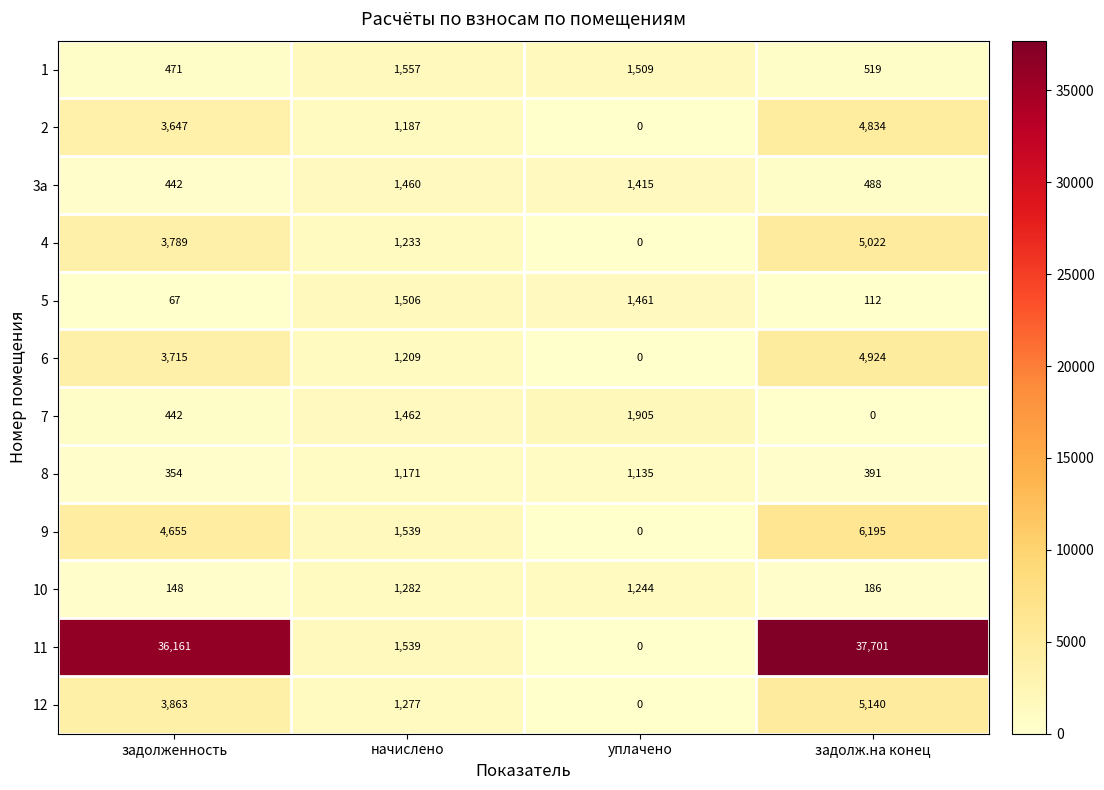

What is the difference between the highest and lowest values at задолж.на конец?

37701